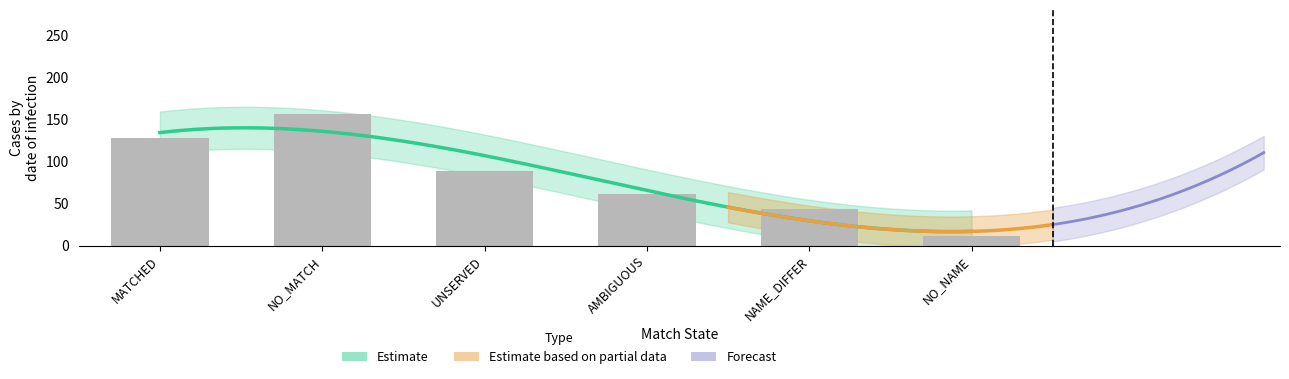

Which has a higher value, NAME_DIFFER or NO_NAME?

NAME_DIFFER